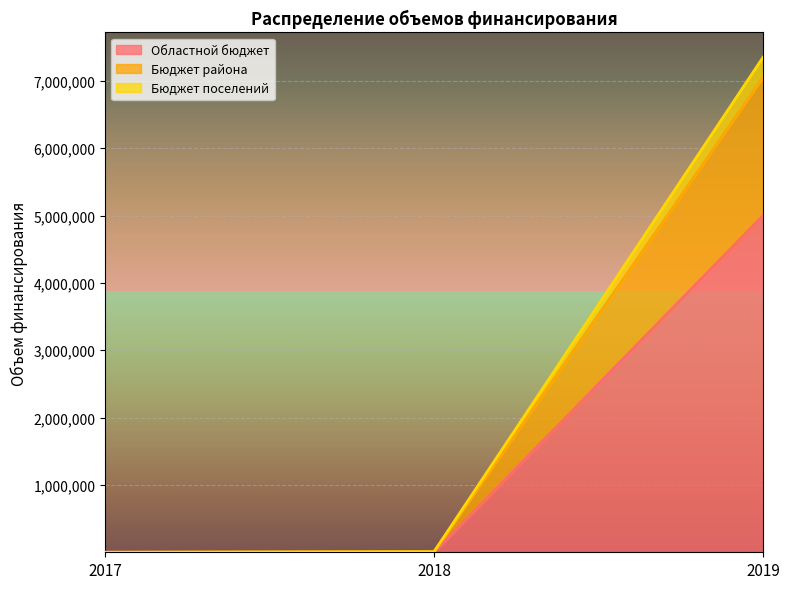

List the series in order of their peak value, lowest first.

Областной бюджет, Бюджет района, Бюджет поселений